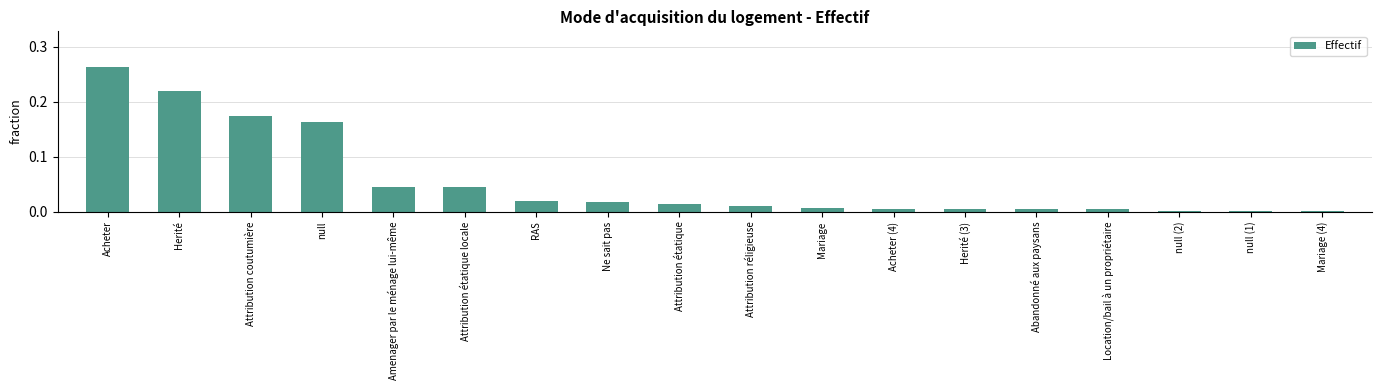

Which label corresponds to the largest value in the chart?

Acheter